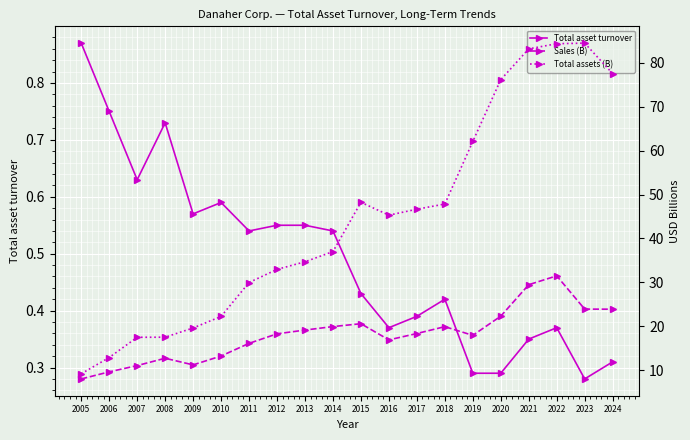

Reading left to right, what are all the values shown in this chart?

Total asset turnover: 2005=0.9	2006=0.8	2007=0.6	2008=0.7	2009=0.6	2010=0.6	2011=0.5	2012=0.6	2013=0.6	2014=0.5	2015=0.4	2016=0.4	2017=0.4	2018=0.4	2019=0.3	2020=0.3	2021=0.3	2022=0.4	2023=0.3	2024=0.3
Sales (B): 2005=8.0	2006=9.6	2007=11.0	2008=12.7	2009=11.2	2010=13.2	2011=16.1	2012=18.3	2013=19.1	2014=19.9	2015=20.6	2016=16.9	2017=18.3	2018=19.9	2019=17.9	2020=22.3	2021=29.5	2022=31.5	2023=23.9	2024=23.9
Total assets (B): 2005=9.2	2006=12.9	2007=17.5	2008=17.5	2009=19.6	2010=22.2	2011=29.9	2012=32.9	2013=34.7	2014=37.0	2015=48.2	2016=45.3	2017=46.6	2018=47.8	2019=62.1	2020=76.2	2021=83.2	2022=84.3	2023=84.5	2024=77.5